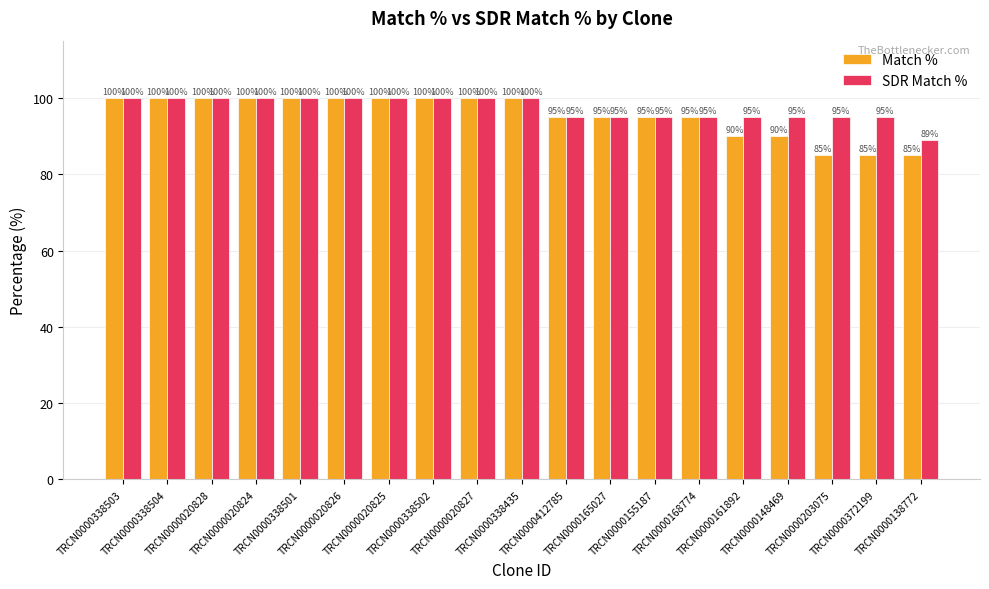

What is the maximum value for Match %?

100